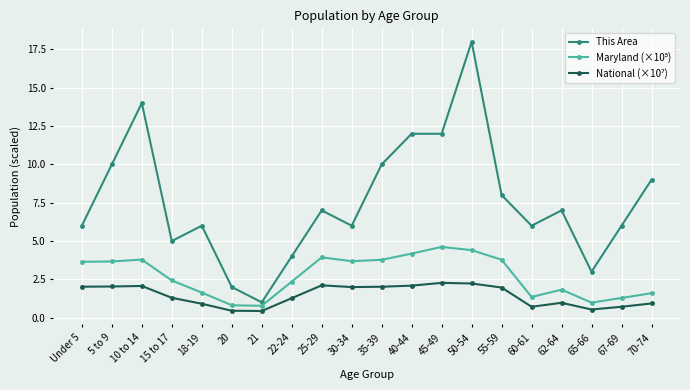

What is the label of the 9th point from the left?

25-29